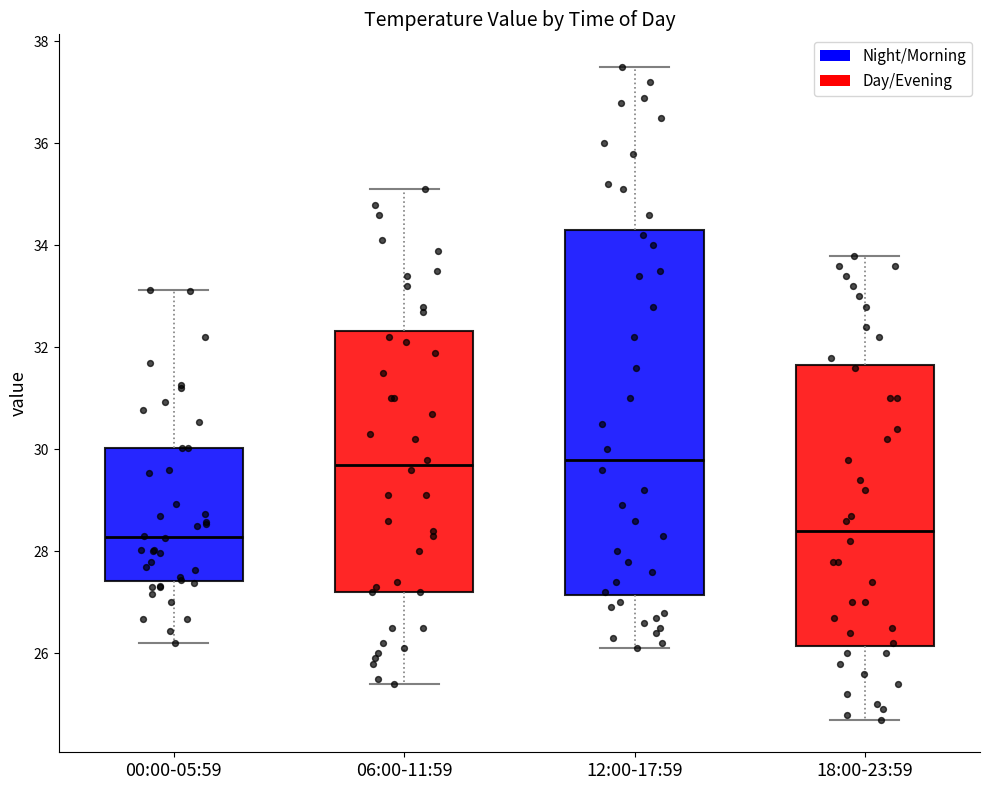

Reading left to right, transcribe this box plot: for each box, give where its median line is, the range the box spans, and where its two whiskers end, as read against the y-axis. The values are not printed on the chart, so give them approximately, as read against the axis.

00:00-05:59: median 28.2, box 27.4 to 30.0, whiskers 26.2 to 33.2
06:00-11:59: median 29.8, box 27.2 to 32.4, whiskers 25.4 to 35.2
12:00-17:59: median 29.8, box 27.2 to 34.4, whiskers 26.2 to 37.6
18:00-23:59: median 28.4, box 26.2 to 31.6, whiskers 24.8 to 33.8